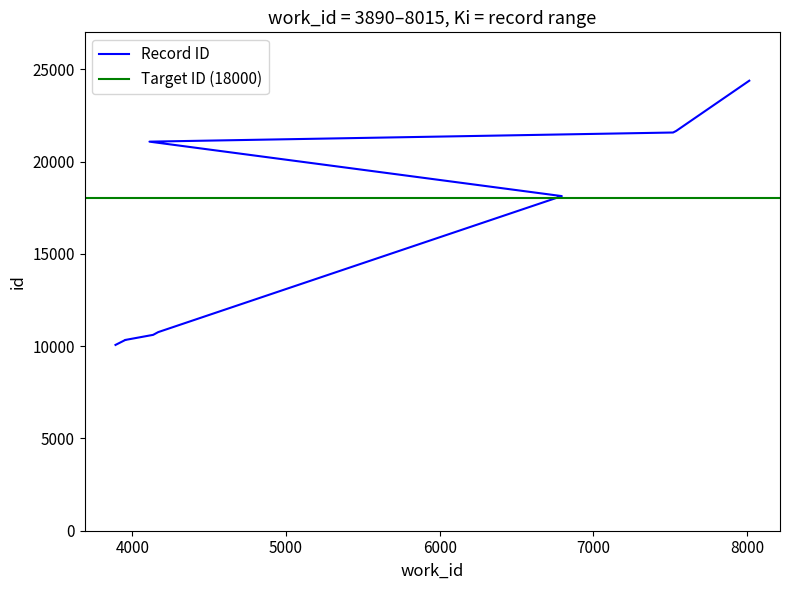

List the labels in order of value, largest first.

8015, 7539, 7519, 4111, 6795, 4168, 4135, 3953, 3953, 3890